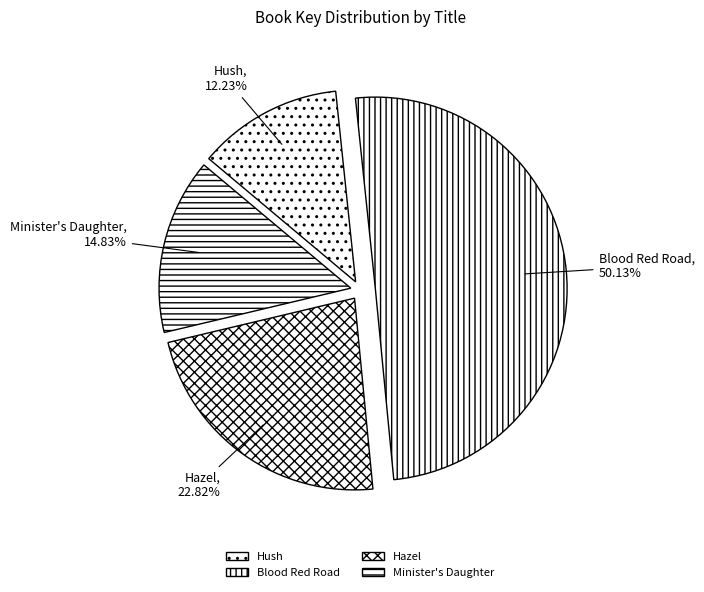

To the nearest percent, what is the combined percentage of Hush and Hazel?

35%